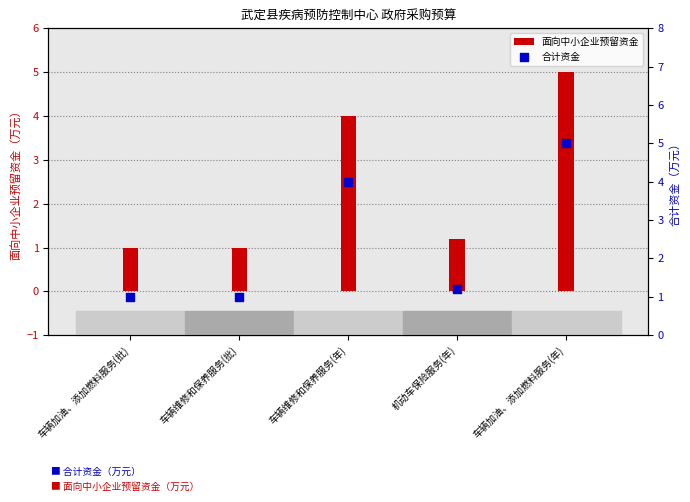

Which series contains the lowest Y value?

面向中小企业预留资金